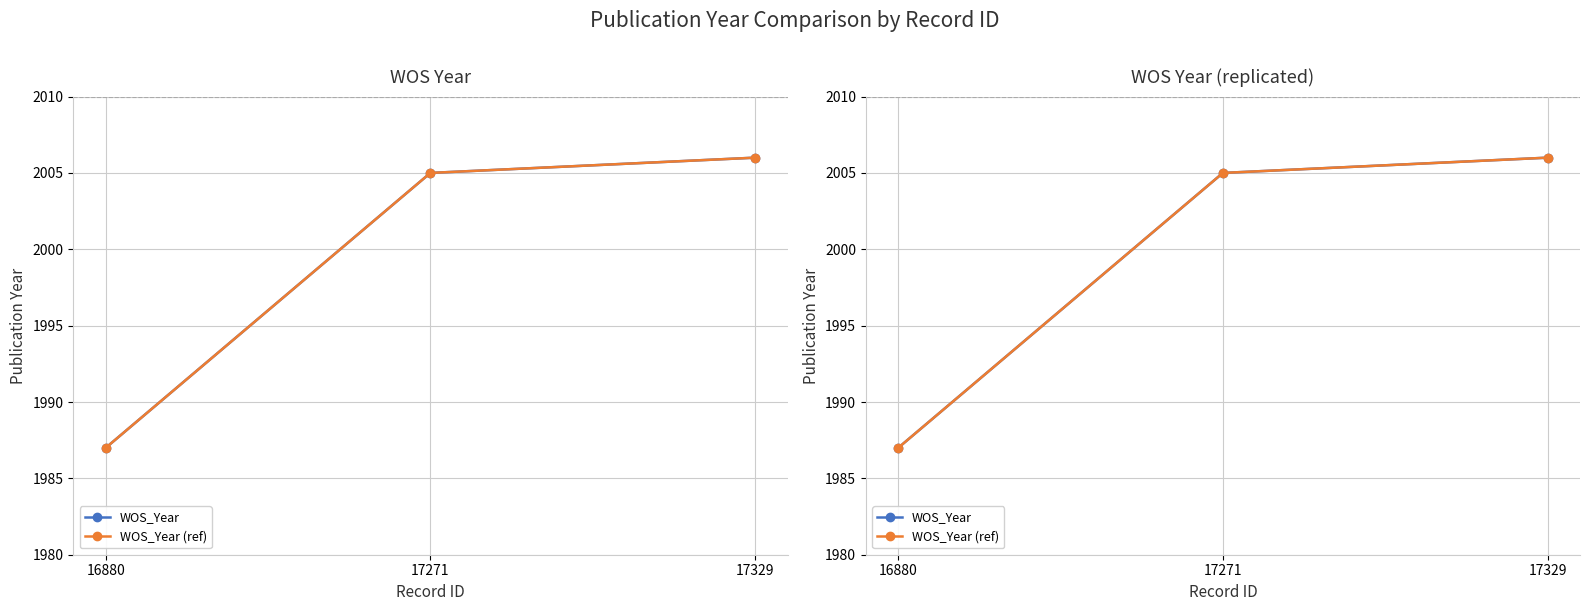

Between 17271 and 17329, which is larger?

17329